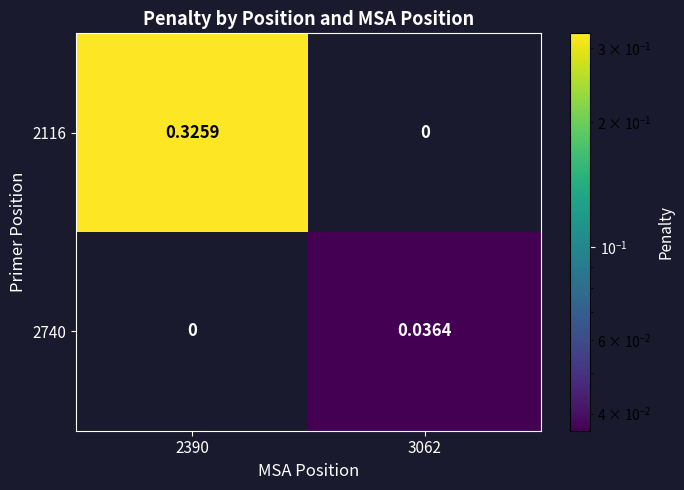

Rank the series by their maximum value, from lowest to highest.

2740, 2116